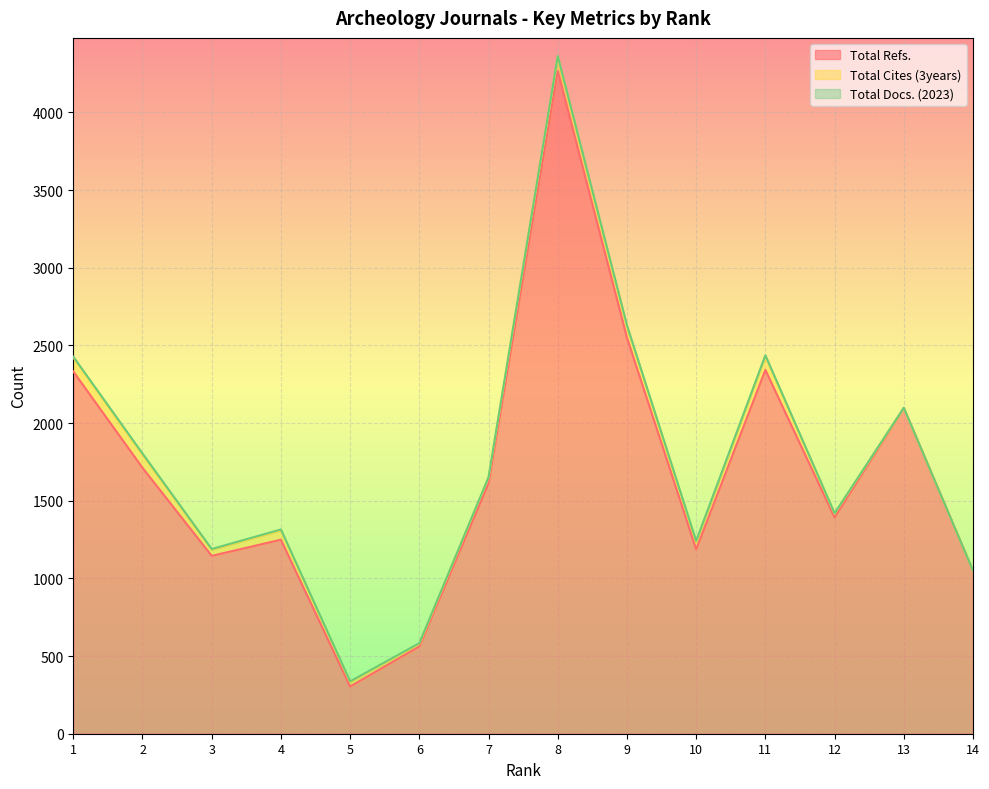

Where is Total Refs. nearest to the value 2285?

1